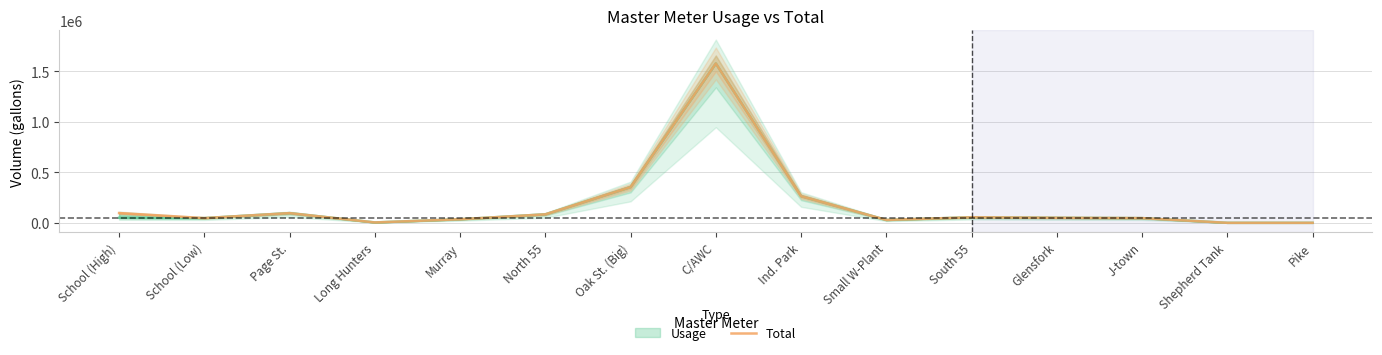

Which series has the widest spread of values?

Usage